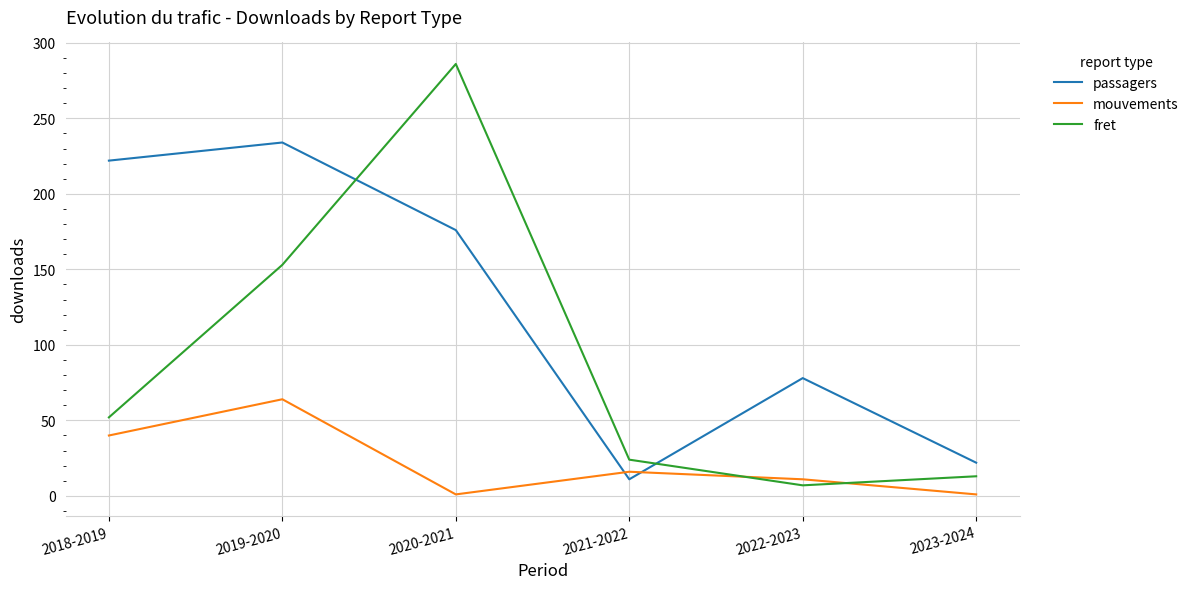

In passagers, how many points are higher than both neighbors (excluding endpoints)?

2